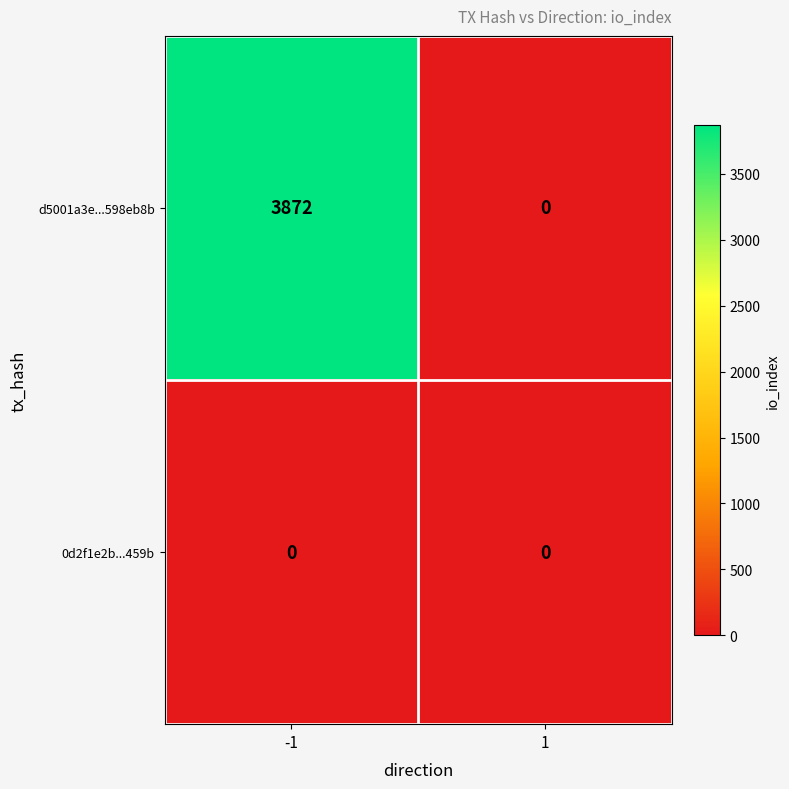

What is the total value across all series at -1?

3872